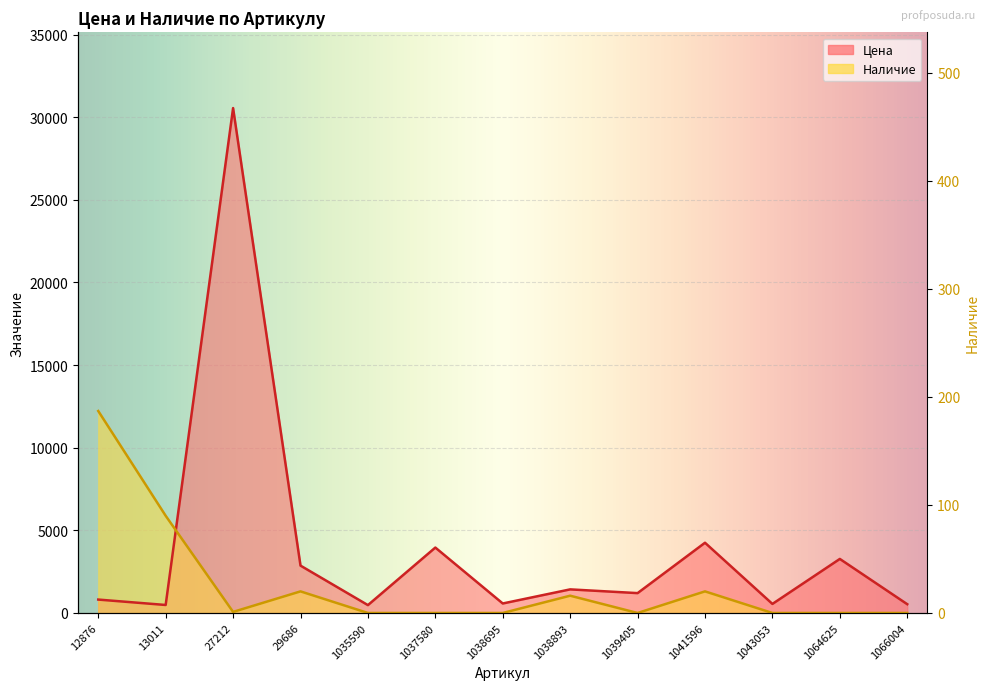

What is the average value of the Цена series?

3919.1